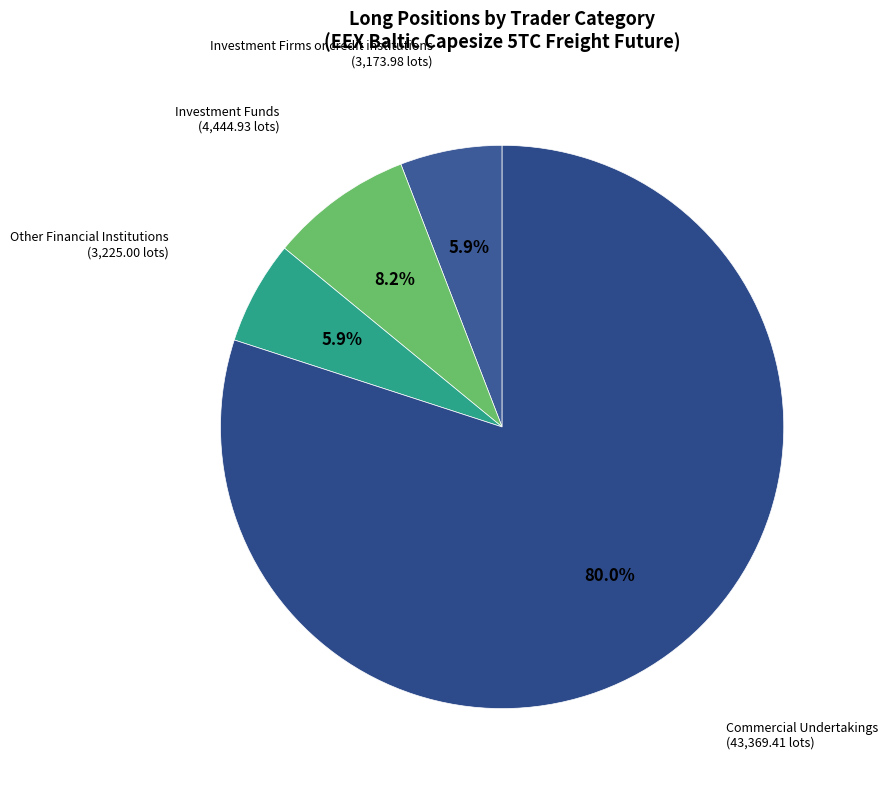

How many slices are in this pie chart?

4